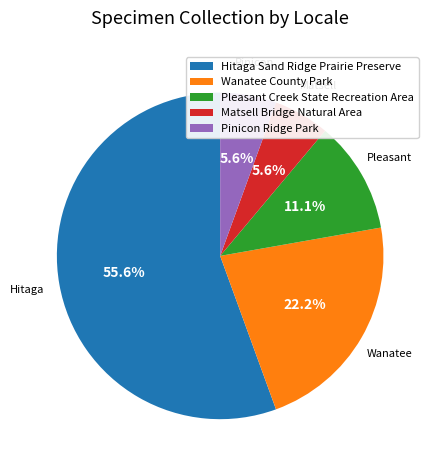

Which category has the biggest portion of the pie?

Hitaga Sand Ridge Prairie Preserve